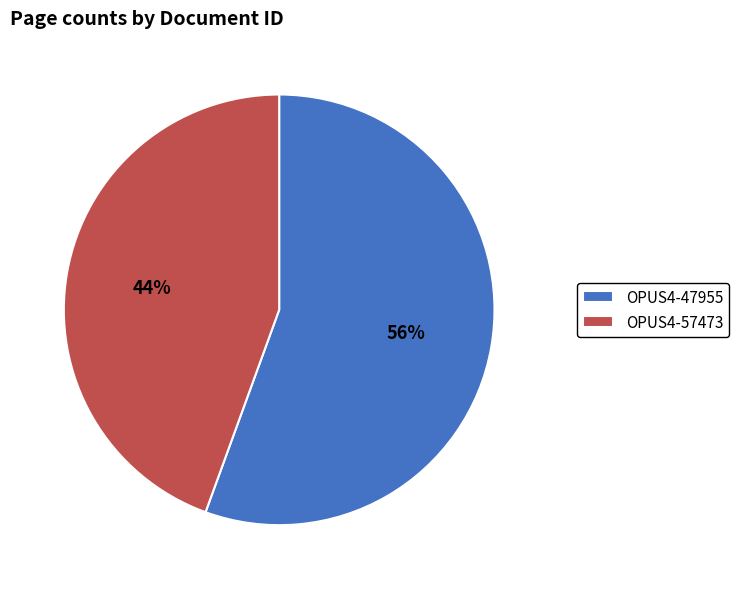

Which category accounts for the majority?

OPUS4-47955